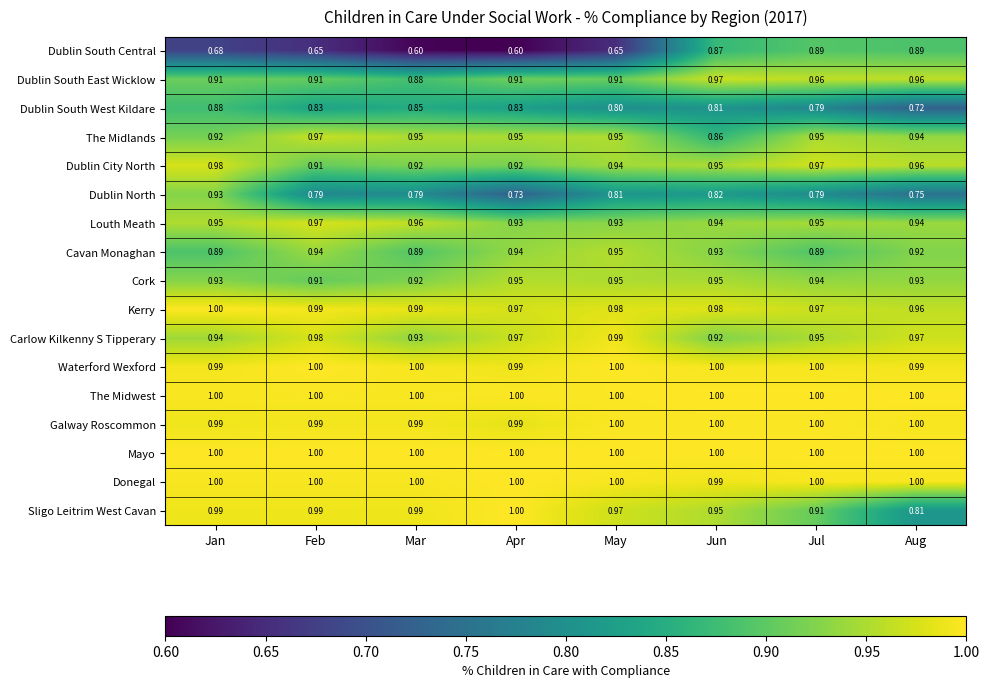

Which series changed the most between Jan and Jun?

Dublin South Central